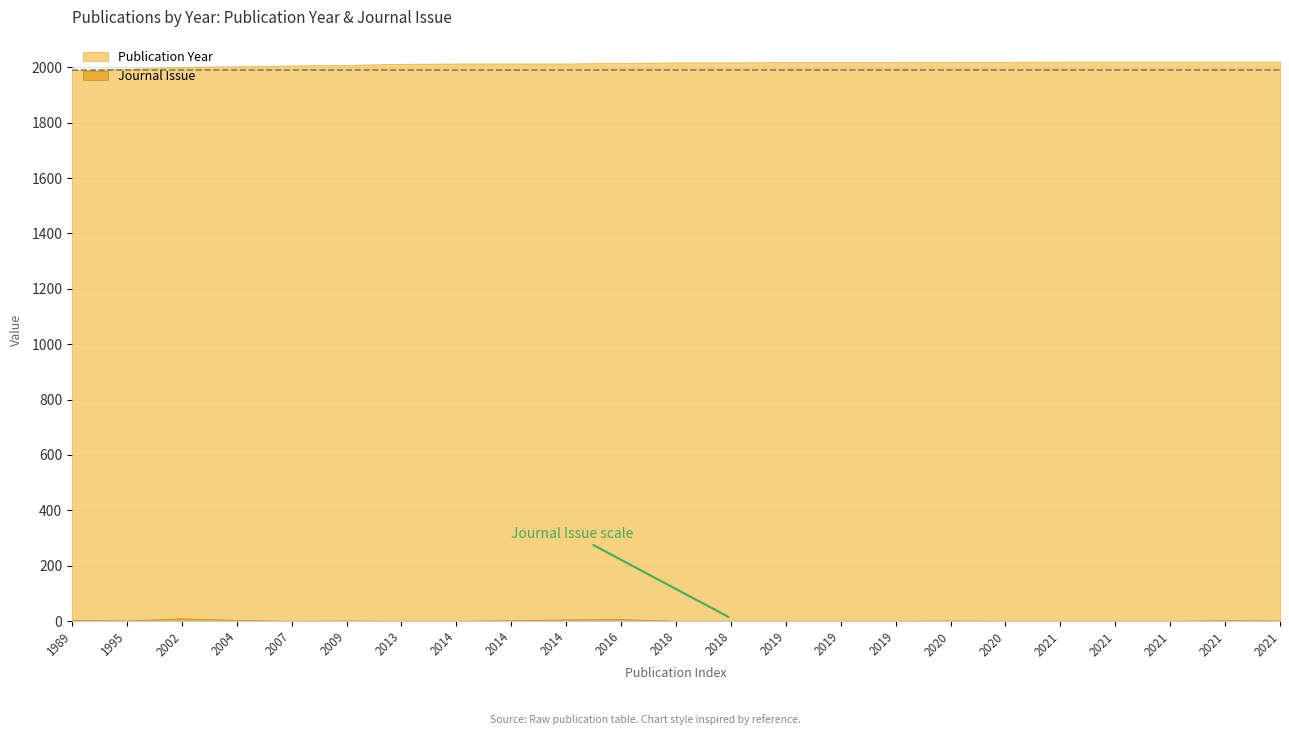

The value of Journal Issue at 2004 is 4. True or false?

True